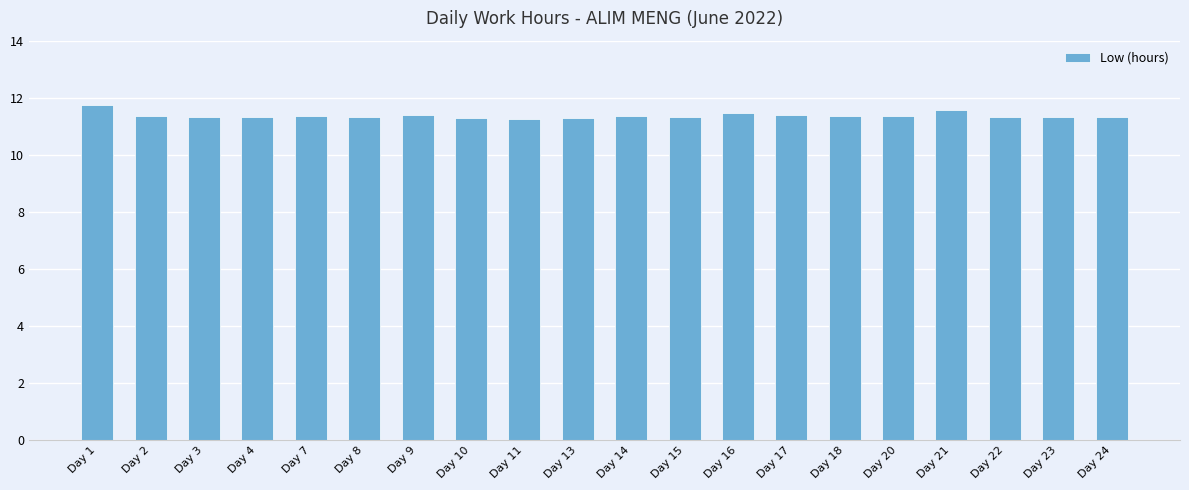

What is the difference between the values at Day 11 and Day 17?

0.1